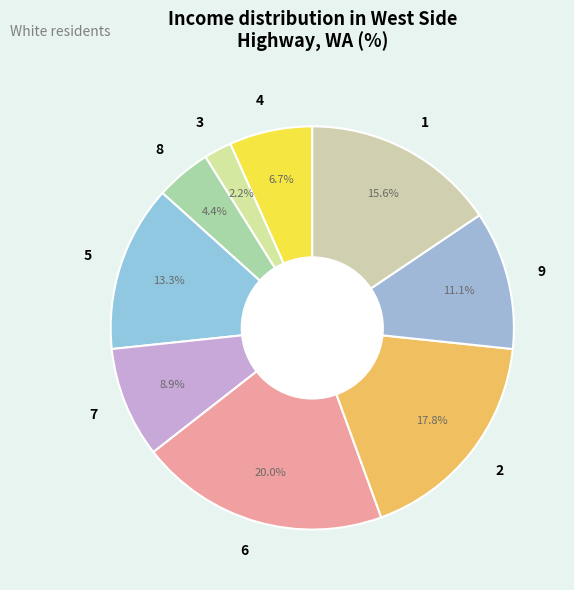

True or false: 1 accounts for 16% of the total.

True